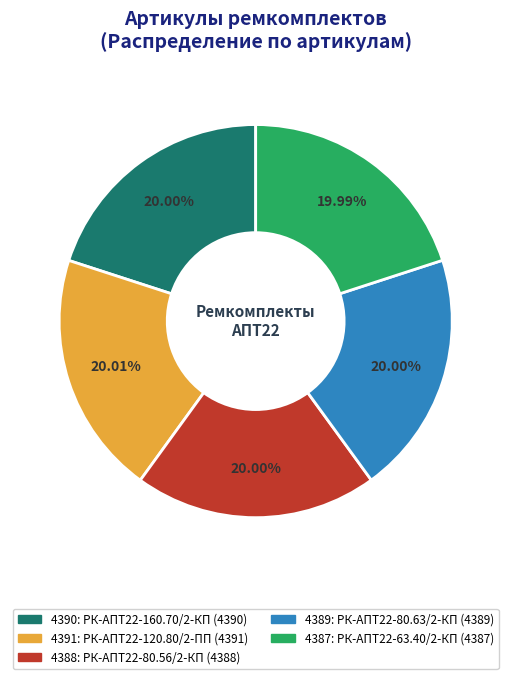

Count the number of slices in the pie.

5